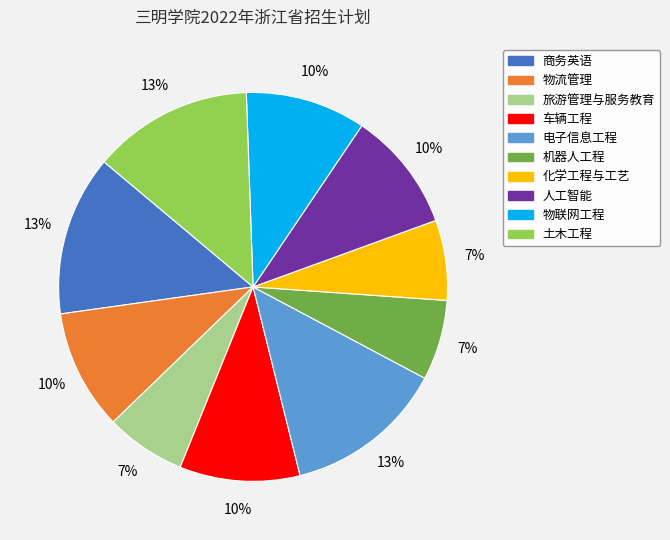

Do 车辆工程 and 电子信息工程 together represent more than half of the pie?

No